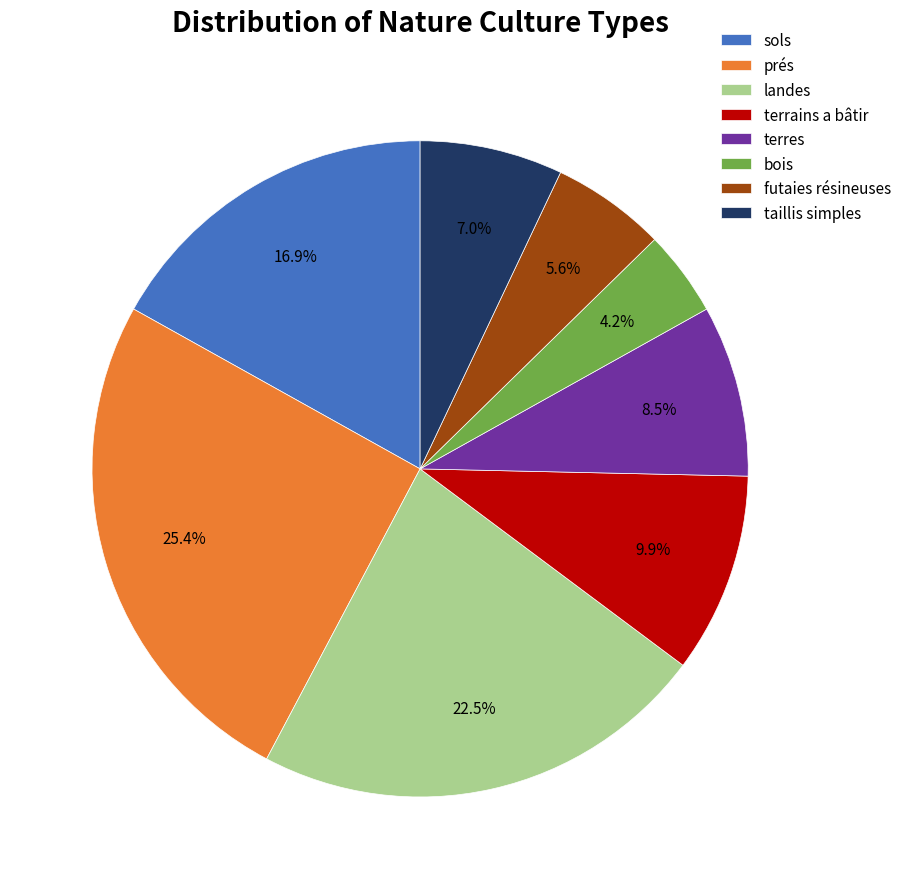

How many segments does this pie chart have?

8